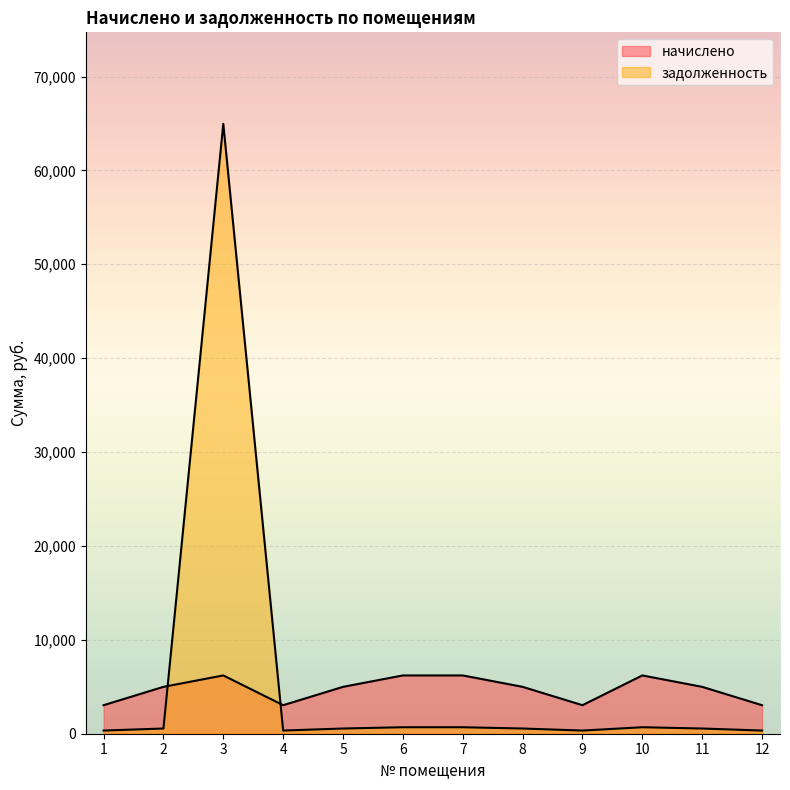

Reading left to right, list all the values displayed in this chart.

начислено: 3037.9	4992.2	6209.2	3037.9	4992.2	6209.2	6209.2	4992.2	3037.9	6209.2	4992.2	3037.9
задолженность: 337.9	555.3	64961.0	337.9	555.3	690.7	690.7	555.3	337.9	690.7	555.3	337.9